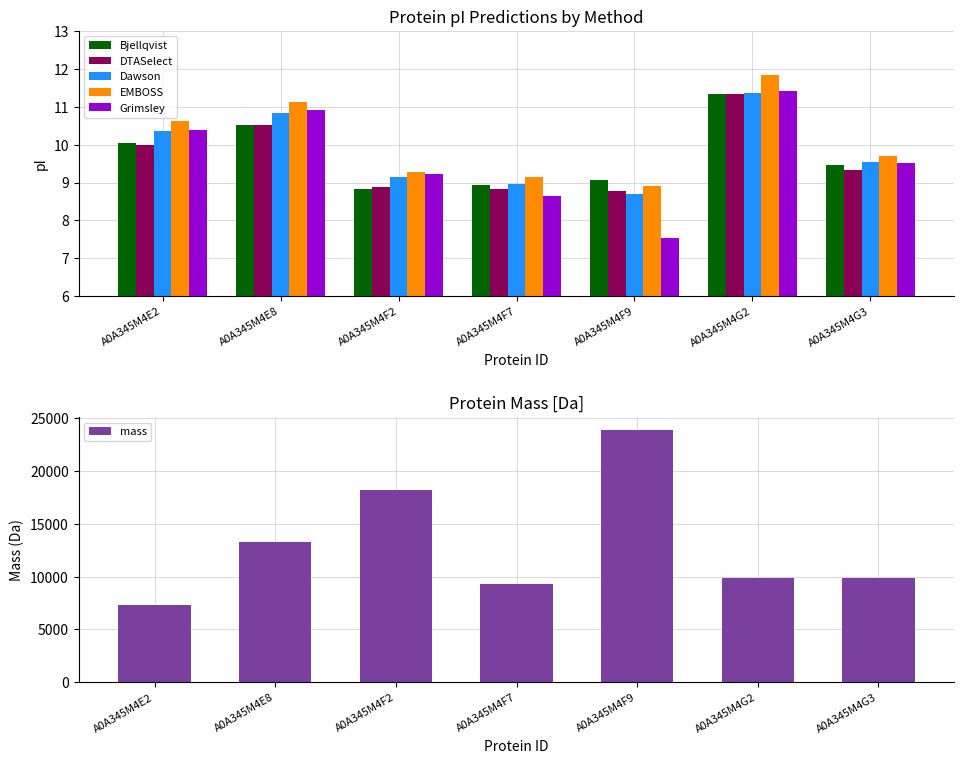

Reading left to right, list all the values displayed in this chart.

Bjellqvist: A0A345M4E2=10.0	A0A345M4E8=10.5	A0A345M4F2=8.8	A0A345M4F7=8.9	A0A345M4F9=9.1	A0A345M4G2=11.3	A0A345M4G3=9.5
DTASelect: A0A345M4E2=10.0	A0A345M4E8=10.5	A0A345M4F2=8.9	A0A345M4F7=8.8	A0A345M4F9=8.8	A0A345M4G2=11.3	A0A345M4G3=9.3
Dawson: A0A345M4E2=10.3	A0A345M4E8=10.8	A0A345M4F2=9.2	A0A345M4F7=9.0	A0A345M4F9=8.7	A0A345M4G2=11.4	A0A345M4G3=9.5
EMBOSS: A0A345M4E2=10.6	A0A345M4E8=11.1	A0A345M4F2=9.3	A0A345M4F7=9.2	A0A345M4F9=8.9	A0A345M4G2=11.8	A0A345M4G3=9.7
Grimsley: A0A345M4E2=10.4	A0A345M4E8=10.9	A0A345M4F2=9.2	A0A345M4F7=8.7	A0A345M4F9=7.5	A0A345M4G2=11.4	A0A345M4G3=9.5
mass: A0A345M4E2=7344.4	A0A345M4E8=13252.3	A0A345M4F2=18195.5	A0A345M4F7=9317.5	A0A345M4F9=23897.0	A0A345M4G2=9842.5	A0A345M4G3=9888.3